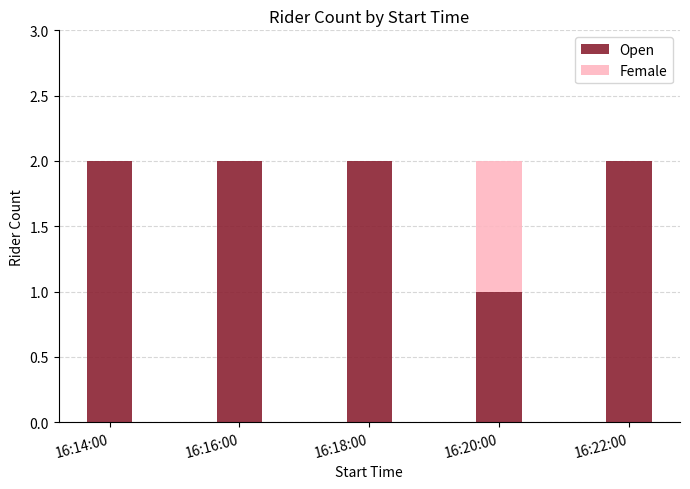

How many data points does each series have?

5